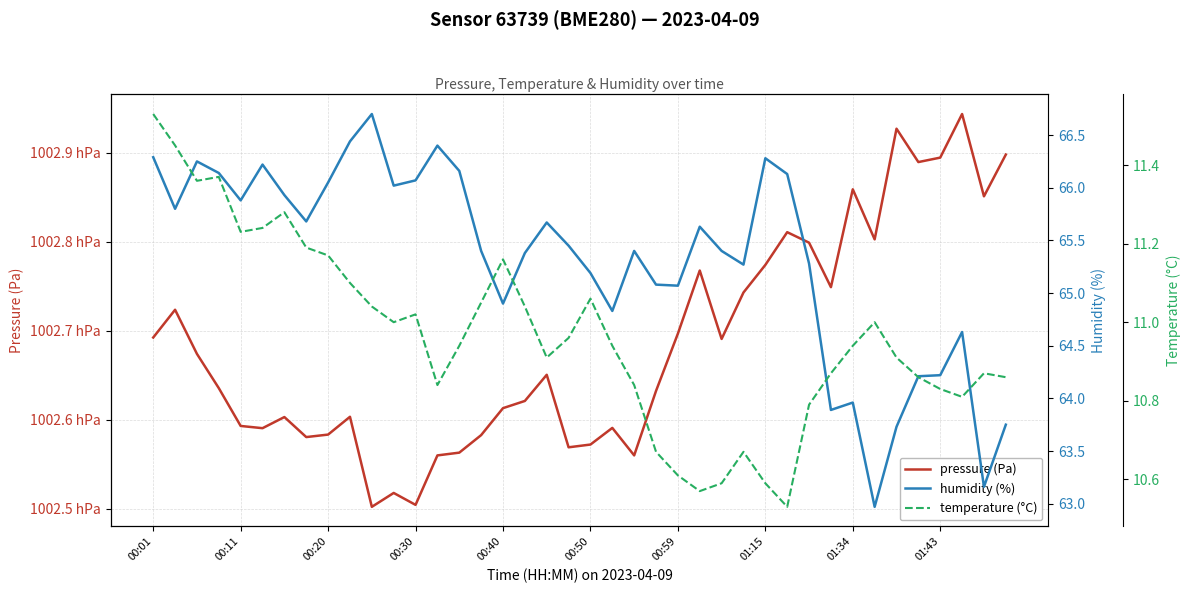

Does the chart display data point markers on the line(s)?

No